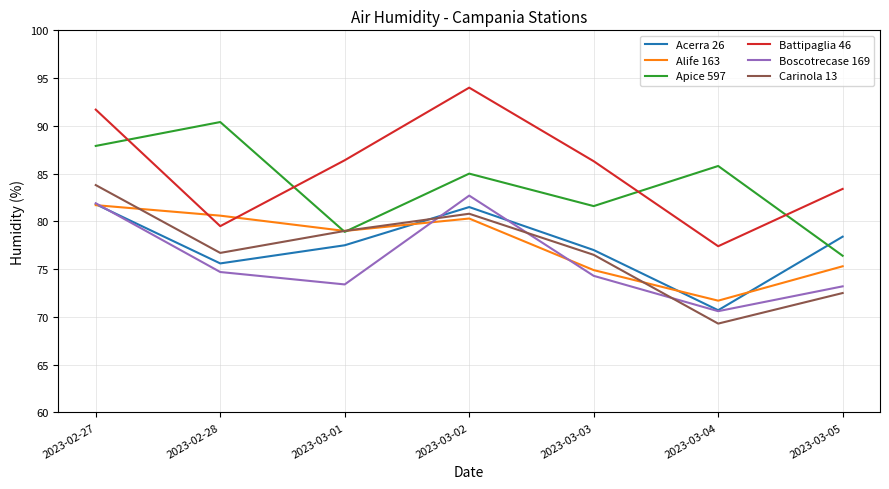

What is the average value of the Alife 163 series?

77.6